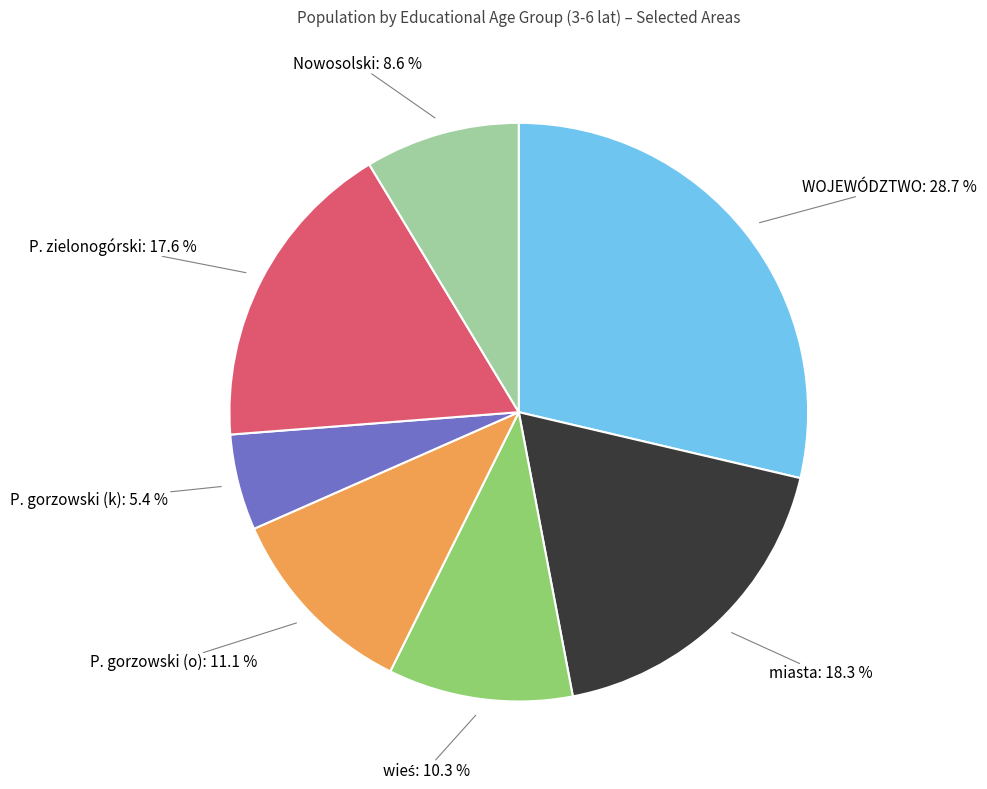

Does any single category account for the majority?

No